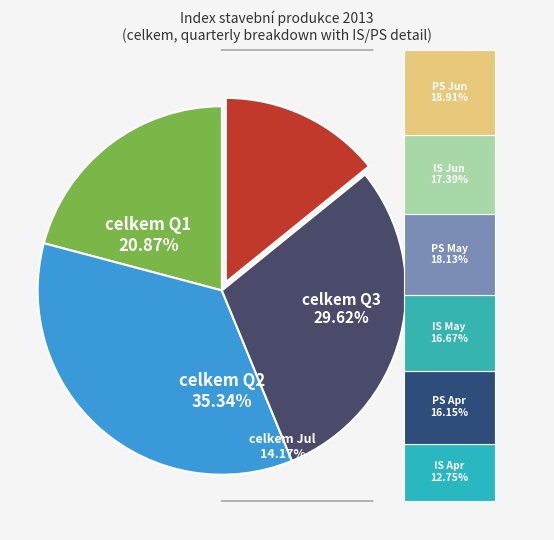

Is it true that 2020 is 1% of the pie?

False